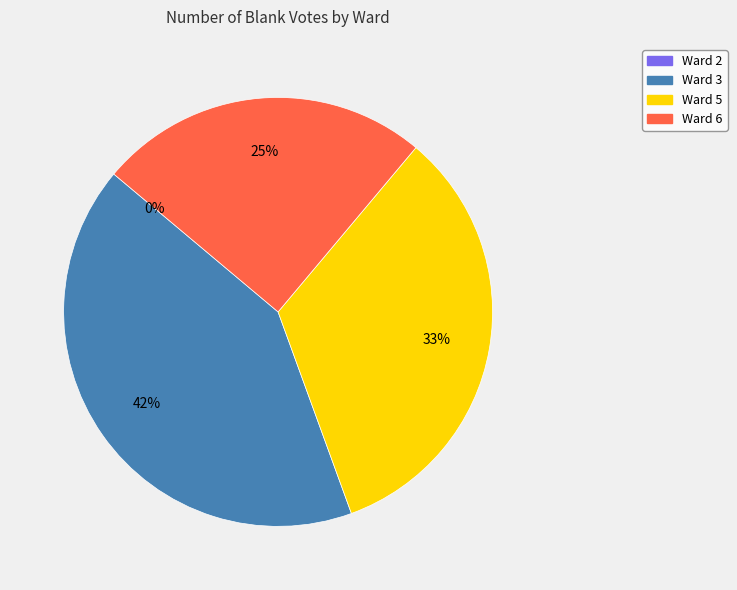

Rank the categories by value from lowest to highest.

2, 6, 5, 3